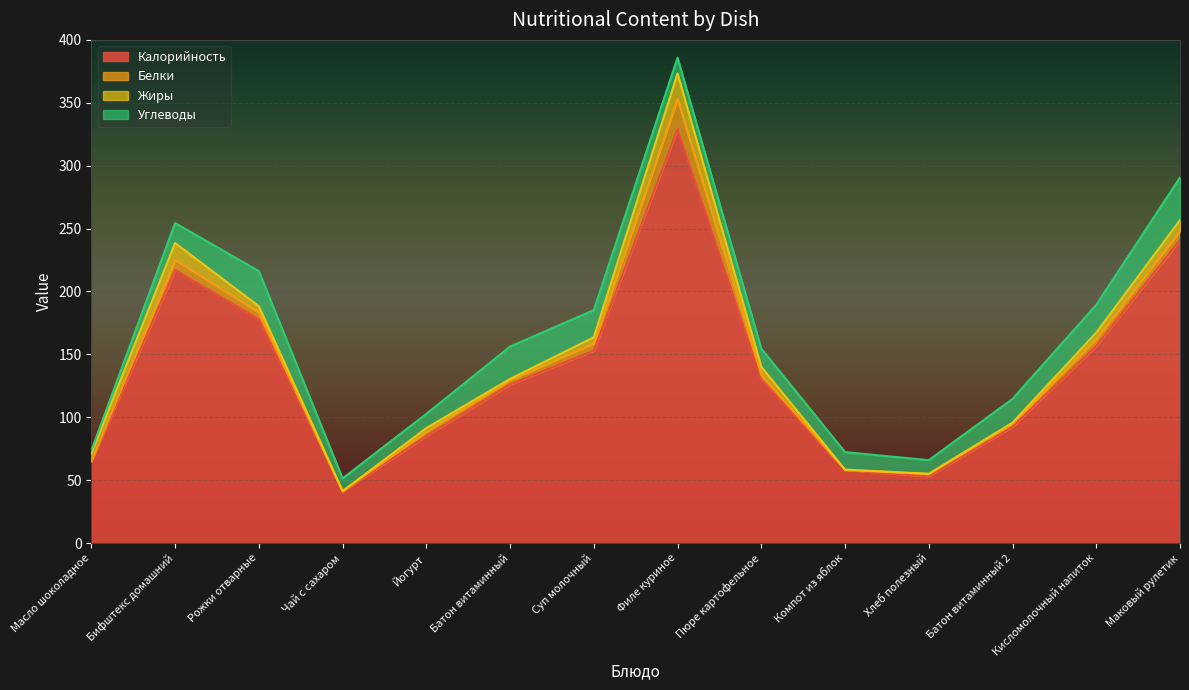

True or false: Калорийность and Белки cross at least once.

False